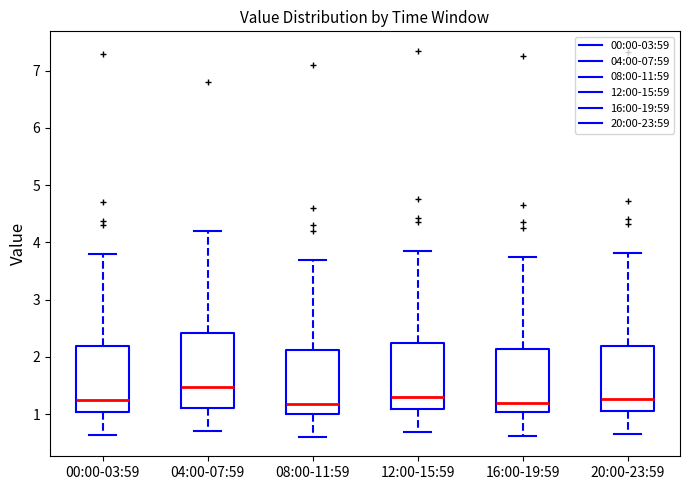

Reading left to right, transcribe this box plot: for each box, give where its median line is, the range the box spans, and where its two whiskers end, as read against the y-axis. The values are not printed on the chart, so give them approximately, as read against the axis.

00:00-03:59: median 1.3, box 1.0 to 2.2, whiskers 0.6 to 3.8
04:00-07:59: median 1.5, box 1.1 to 2.4, whiskers 0.7 to 4.2
08:00-11:59: median 1.2, box 1.0 to 2.1, whiskers 0.6 to 3.7
12:00-15:59: median 1.3, box 1.1 to 2.2, whiskers 0.7 to 3.9
16:00-19:59: median 1.2, box 1.0 to 2.1, whiskers 0.6 to 3.8
20:00-23:59: median 1.3, box 1.1 to 2.2, whiskers 0.7 to 3.8